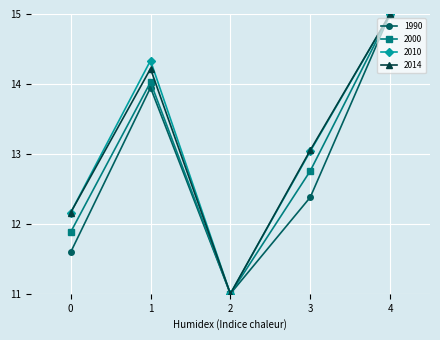

List the labels in order of 2014 value, smallest first.

2, 0, 3, 1, 4